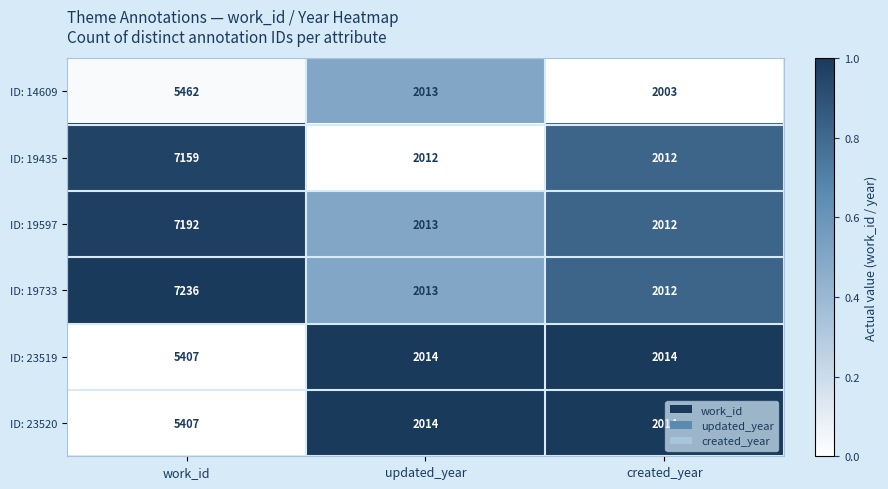

Reading right to left, extract all data points from this chart.

ID: 14609: 2003	2013	5462
ID: 19435: 2012	2012	7159
ID: 19597: 2012	2013	7192
ID: 19733: 2012	2013	7236
ID: 23519: 2014	2014	5407
ID: 23520: 2014	2014	5407